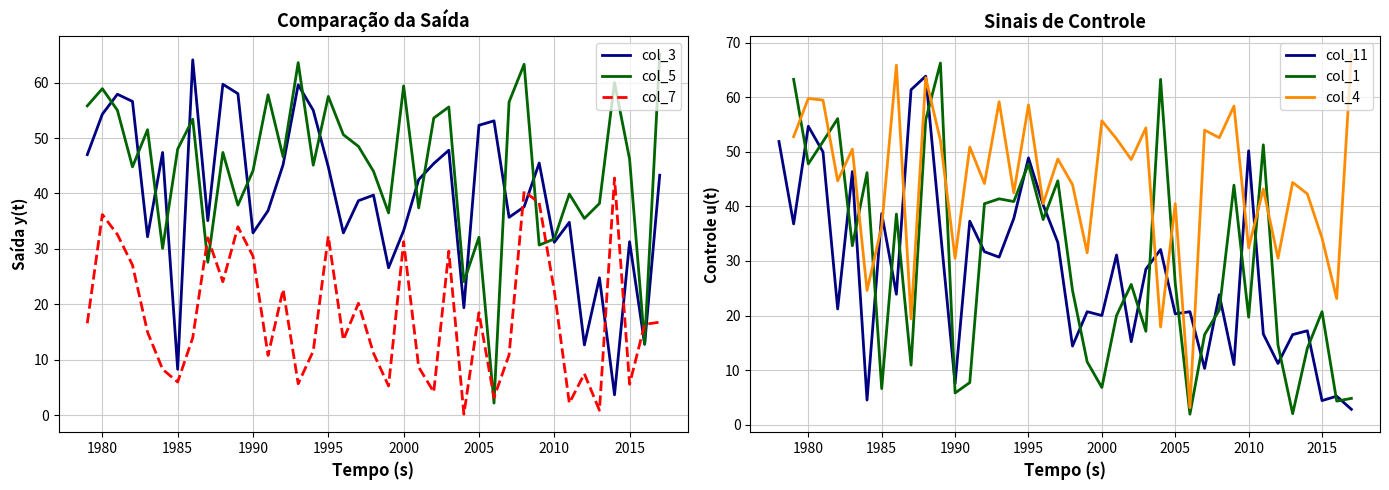

True or false: col_11 and col_1 intersect in this chart.

True